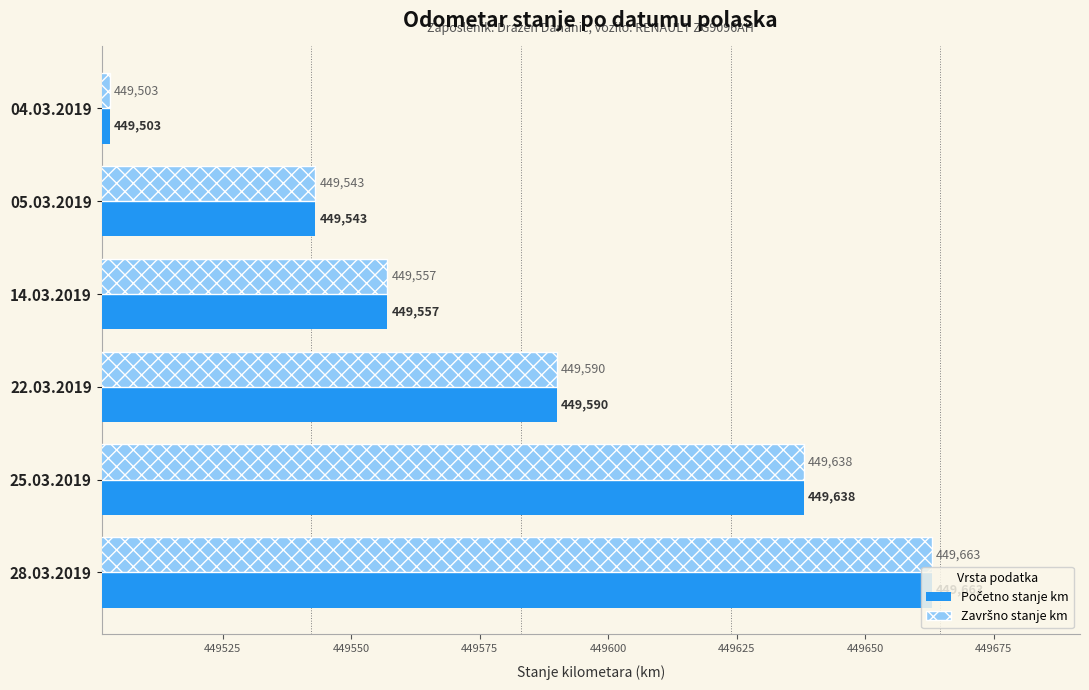

At which category is the sum across all series the highest?

28.03.2019